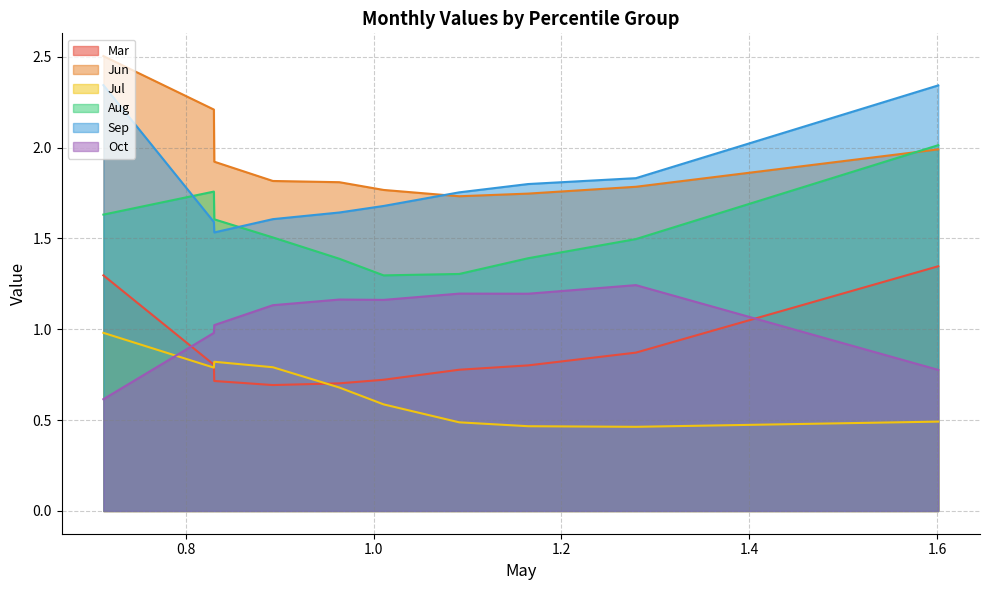

At pct75, list the series in order from largest to smallest.

Sep, Jun, Aug, Oct, Mar, Jul